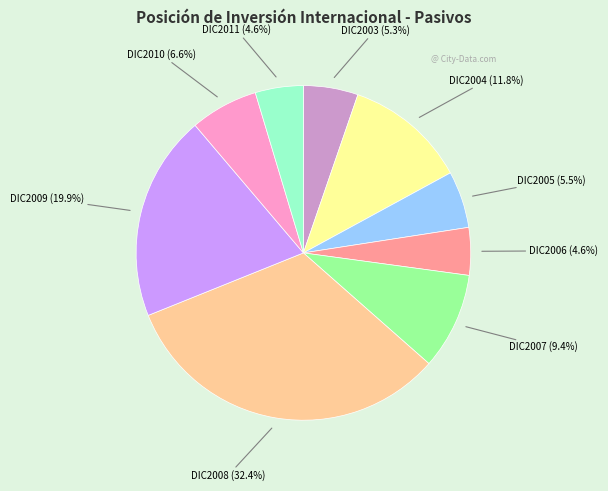

Is there any slice that represents more than half of the pie?

No